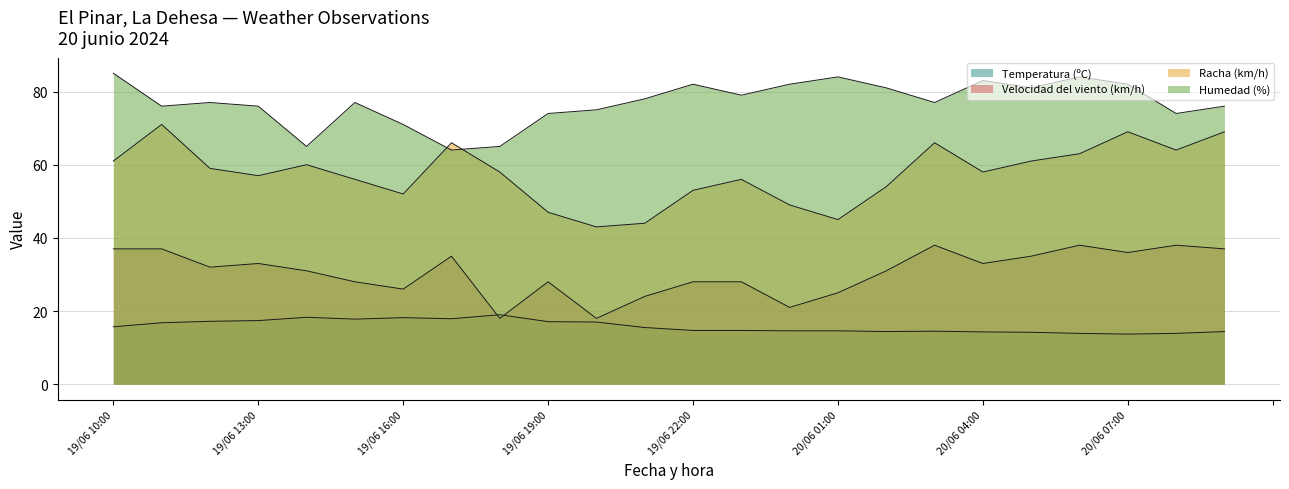

What is the maximum value shown in the chart?

85.0